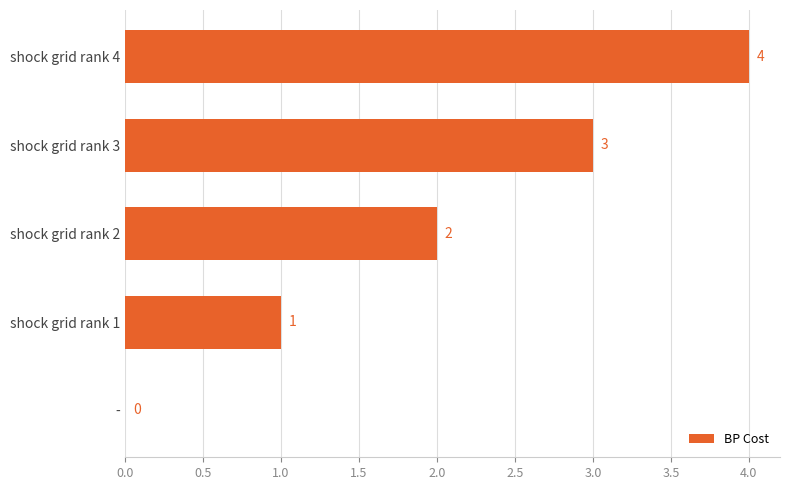

At which category does the chart reach its peak across all series?

shock grid rank 4